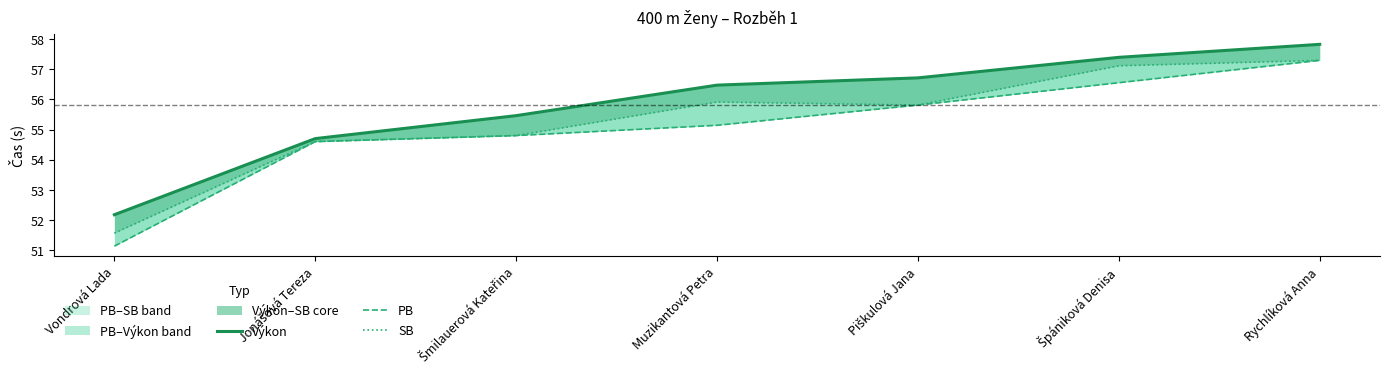

What is the highest value of the SB series?

57.3